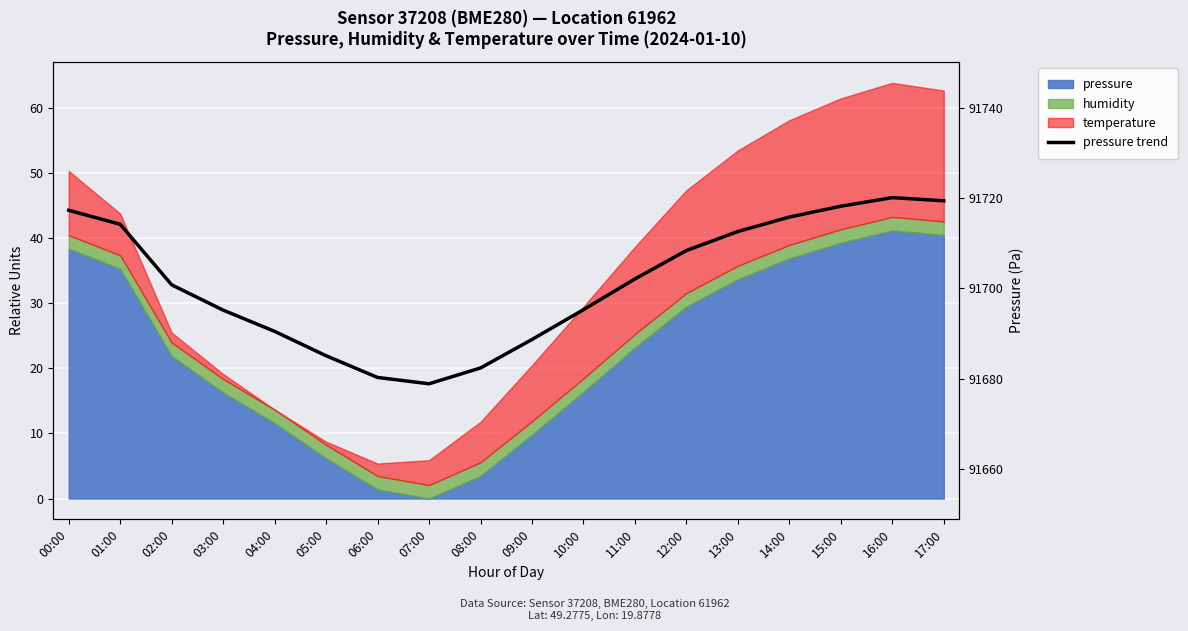

What is the sum of all values?

1650625.3